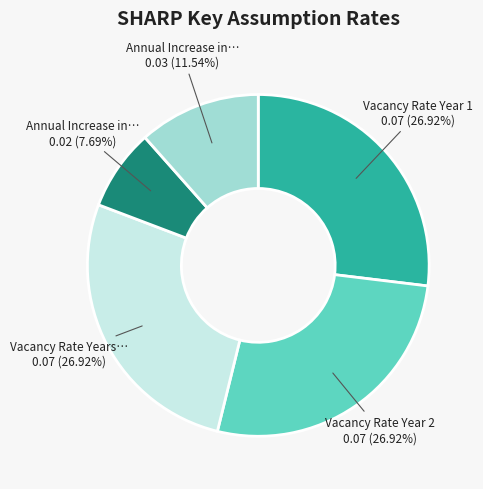

Is there any slice that represents more than half of the pie?

No